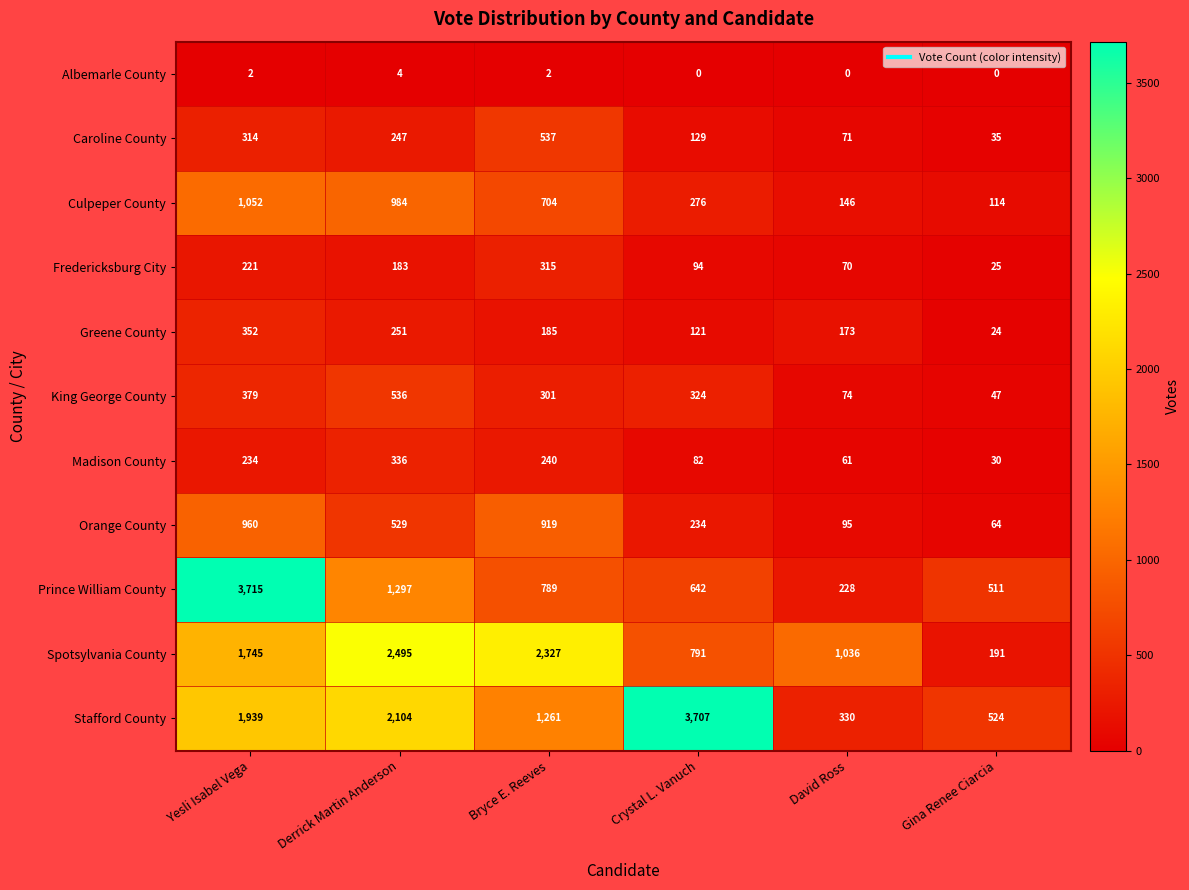

How many series are shown in this chart?

11